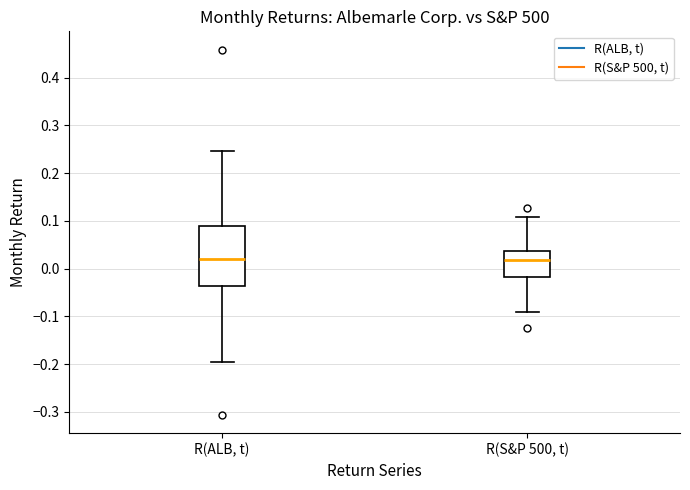

Reading left to right, read every box against the y-axis: the position of its median line, the range the box covers, and the ends of its whiskers. The values are not printed on the chart, so give them approximately, as read against the axis.

R(ALB, t): median 0.02, box -0.04 to 0.09, whiskers -0.20 to 0.25
R(S&P 500, t): median 0.02, box -0.02 to 0.04, whiskers -0.09 to 0.11